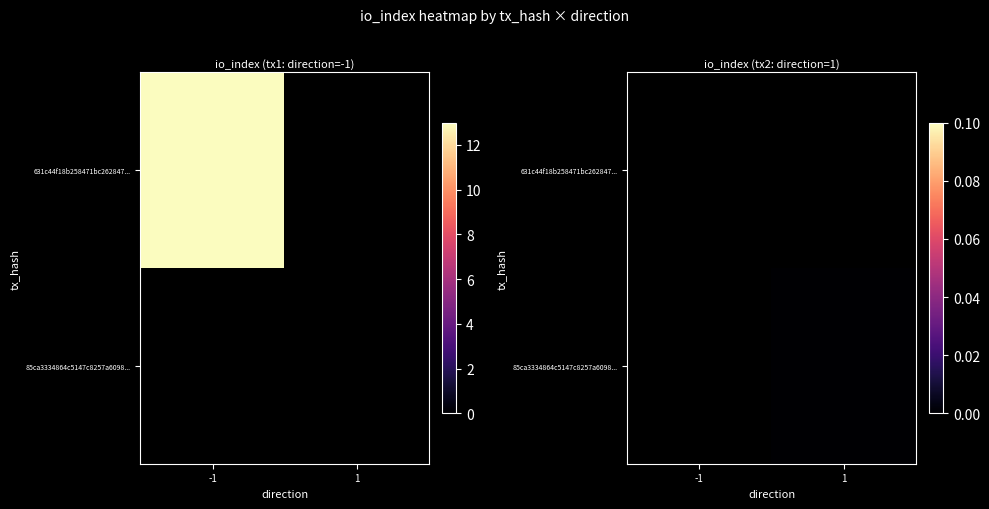

List the series in order of their peak value, highest first.

631c44f18b258471bc262847..., 85ca3334864c5147c8257a6098...